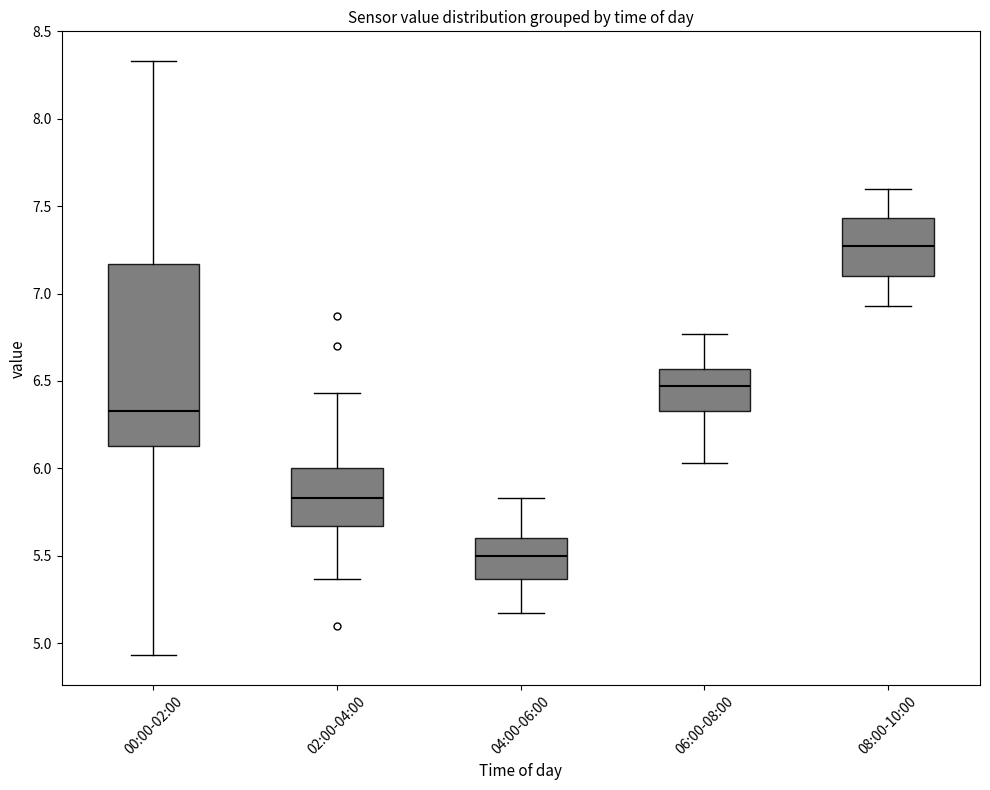

Where does the median line of the box for 06:00-08:00 sit on the y-axis? The values are not printed on the chart, so give them approximately, as read against the axis.

6.45